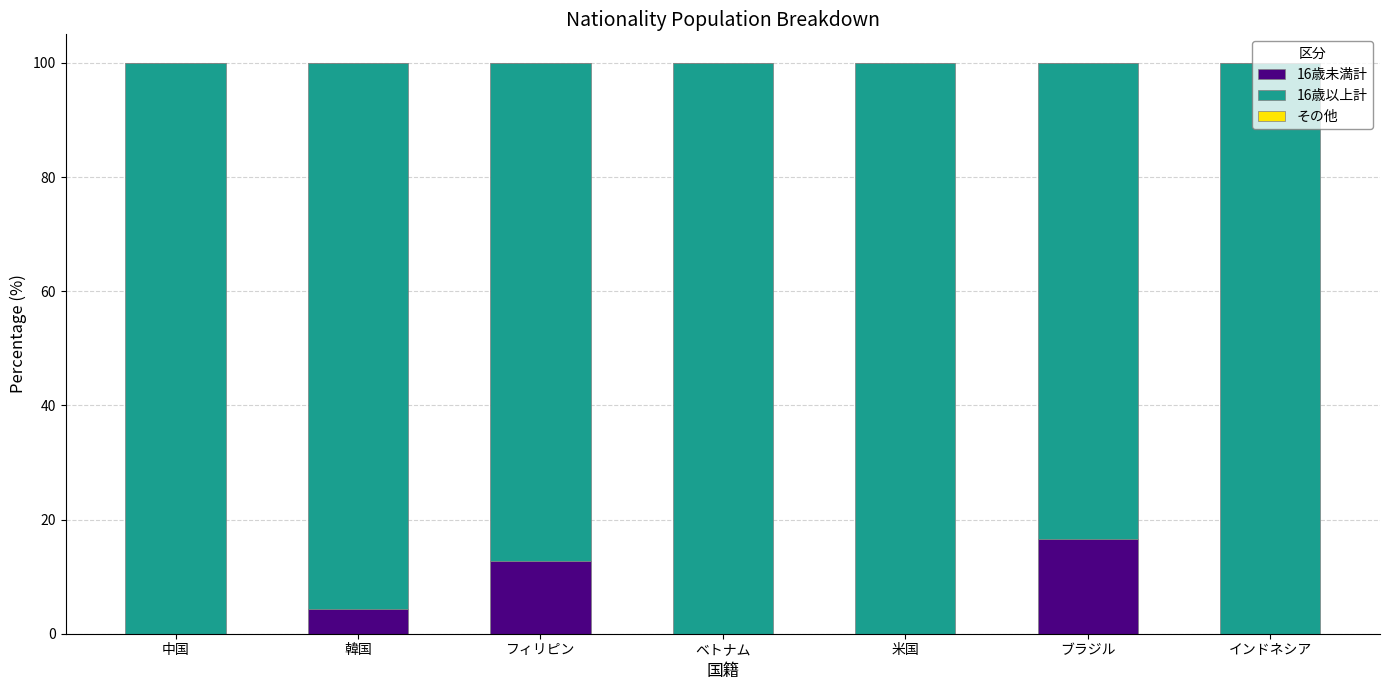

What is the highest value of the 16歳未満計 series?

16.7